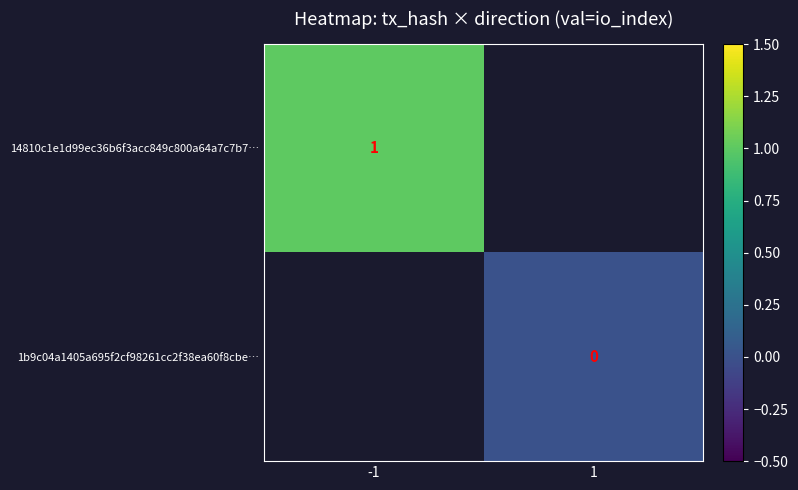

How many series are shown in this chart?

2